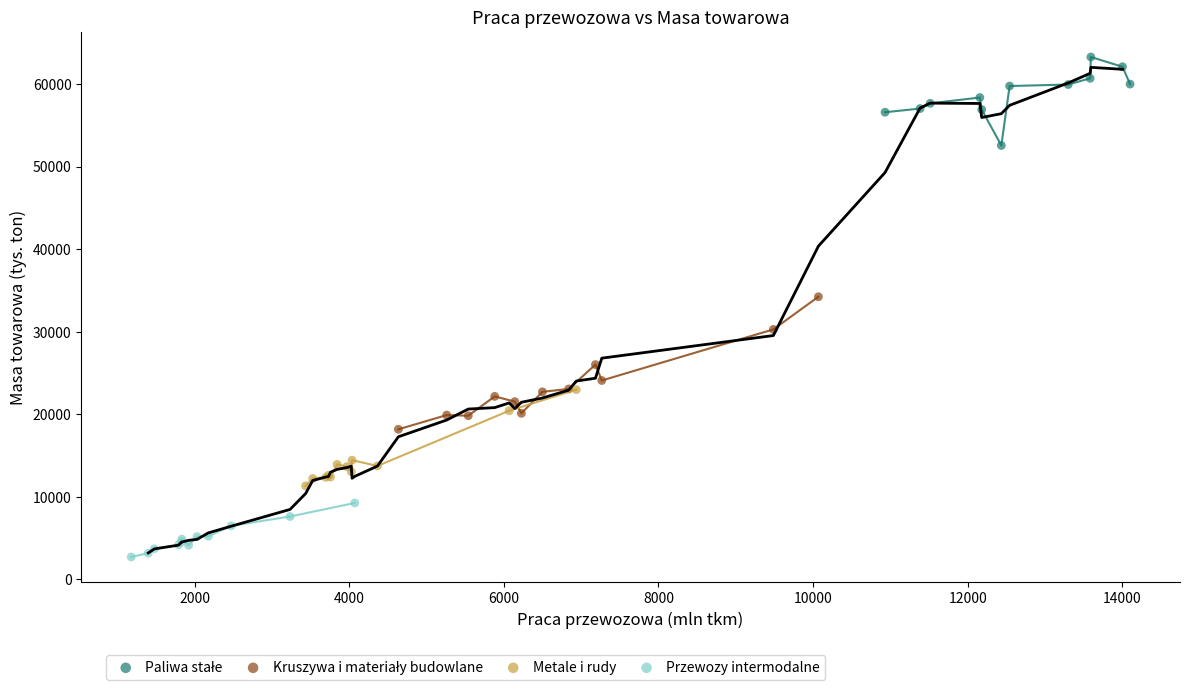

Which series contains the lowest Y value?

Przewozy intermodalne